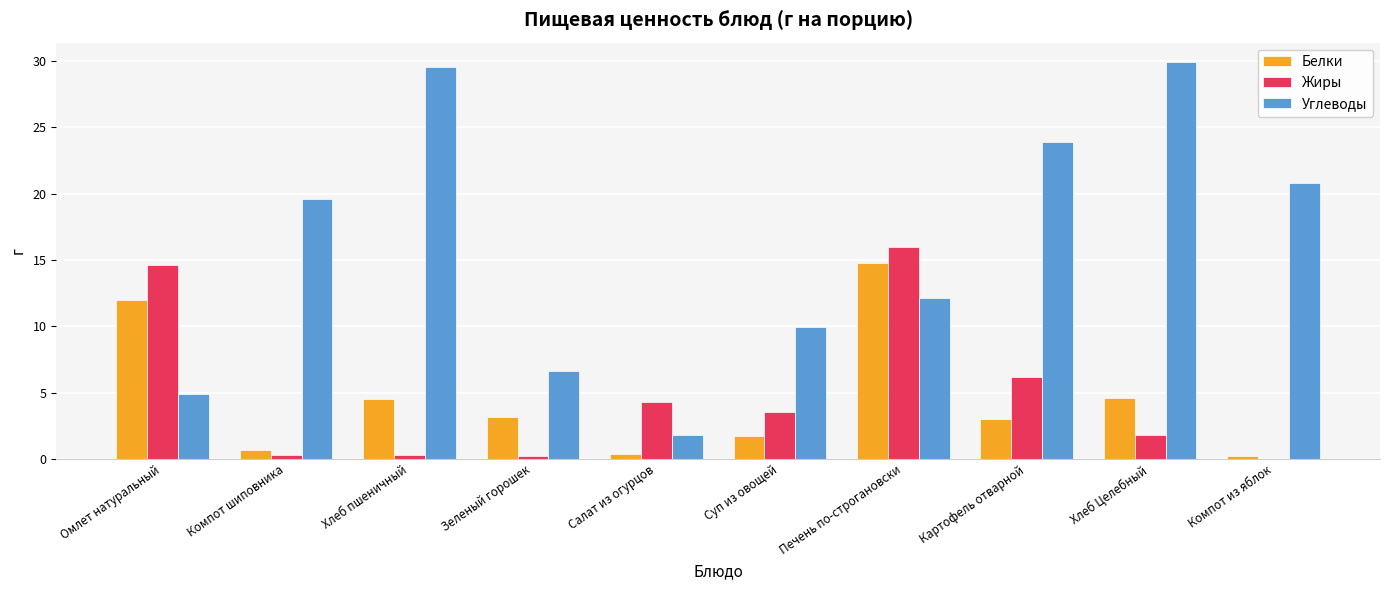

Is it true that Жиры equals 5.0 at Печень по-строгановски?

False